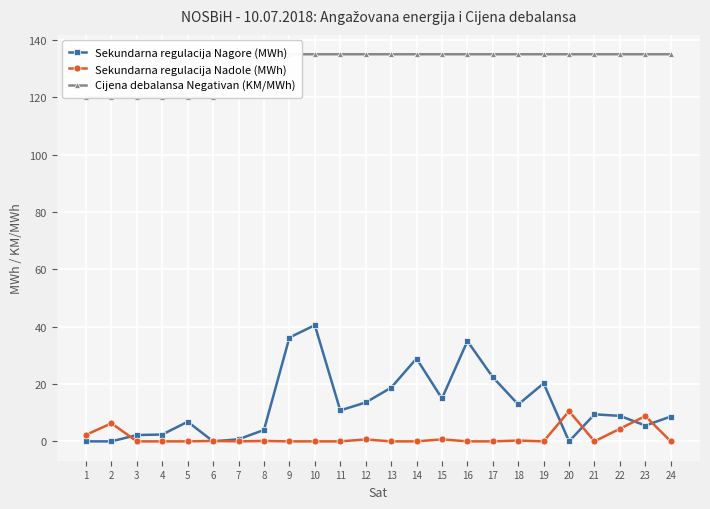

Reading left to right, extract all data points from this chart.

Sekundarna regulacija Nagore (MWh): 1=0.0	2=0.0	3=2.2	4=2.4	5=6.8	6=0.0	7=0.7	8=4.0	9=36.2	10=40.5	11=10.8	12=13.6	13=18.7	14=28.9	15=14.9	16=35.0	17=22.4	18=12.9	19=20.2	20=0.0	21=9.4	22=8.9	23=5.5	24=8.7
Sekundarna regulacija Nadole (MWh): 1=2.3	2=6.3	3=0.0	4=0.0	5=0.0	6=0.1	7=0.0	8=0.2	9=0.0	10=0.0	11=0.0	12=0.7	13=0.0	14=0.0	15=0.7	16=0.0	17=0.0	18=0.3	19=0.0	20=10.6	21=0.0	22=4.4	23=8.8	24=0.0
Cijena debalansa Negativan (KM/MWh): 1=120.0	2=120.0	3=120.0	4=120.0	5=120.0	6=120.0	7=135.0	8=135.0	9=135.0	10=135.0	11=135.0	12=135.0	13=135.0	14=135.0	15=135.0	16=135.0	17=135.0	18=135.0	19=135.0	20=135.0	21=135.0	22=135.0	23=135.0	24=135.0